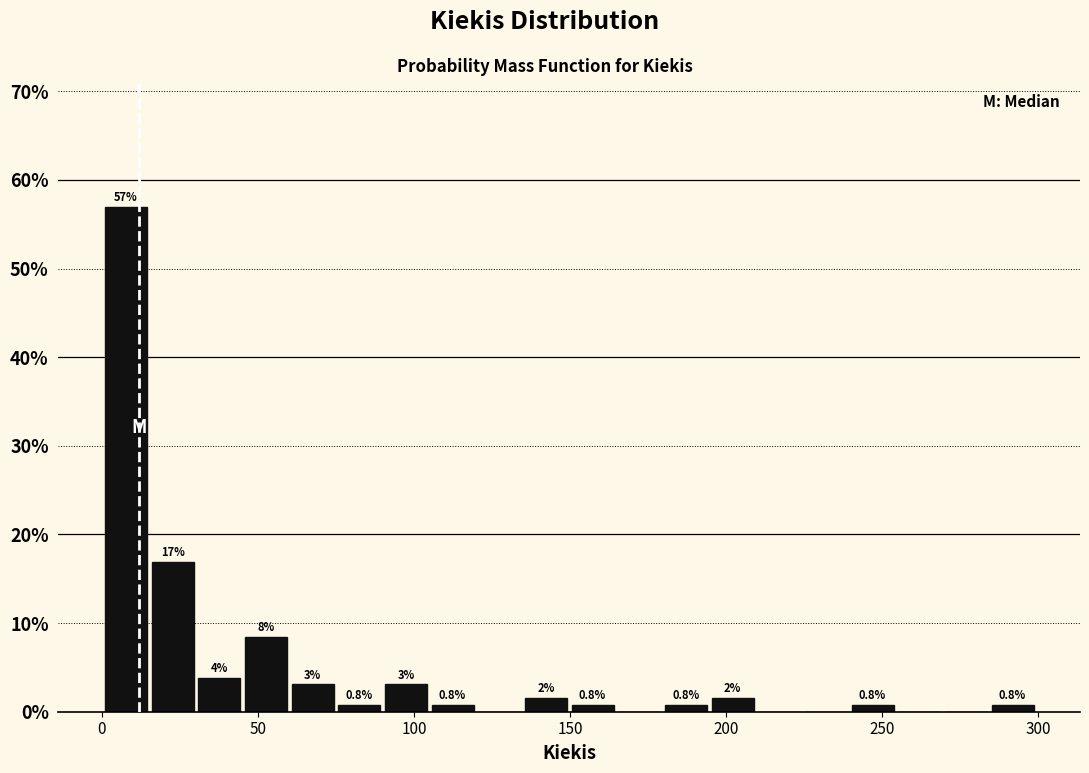

Read against the x-axis, roughly where is the centre of the tallest bar?

10